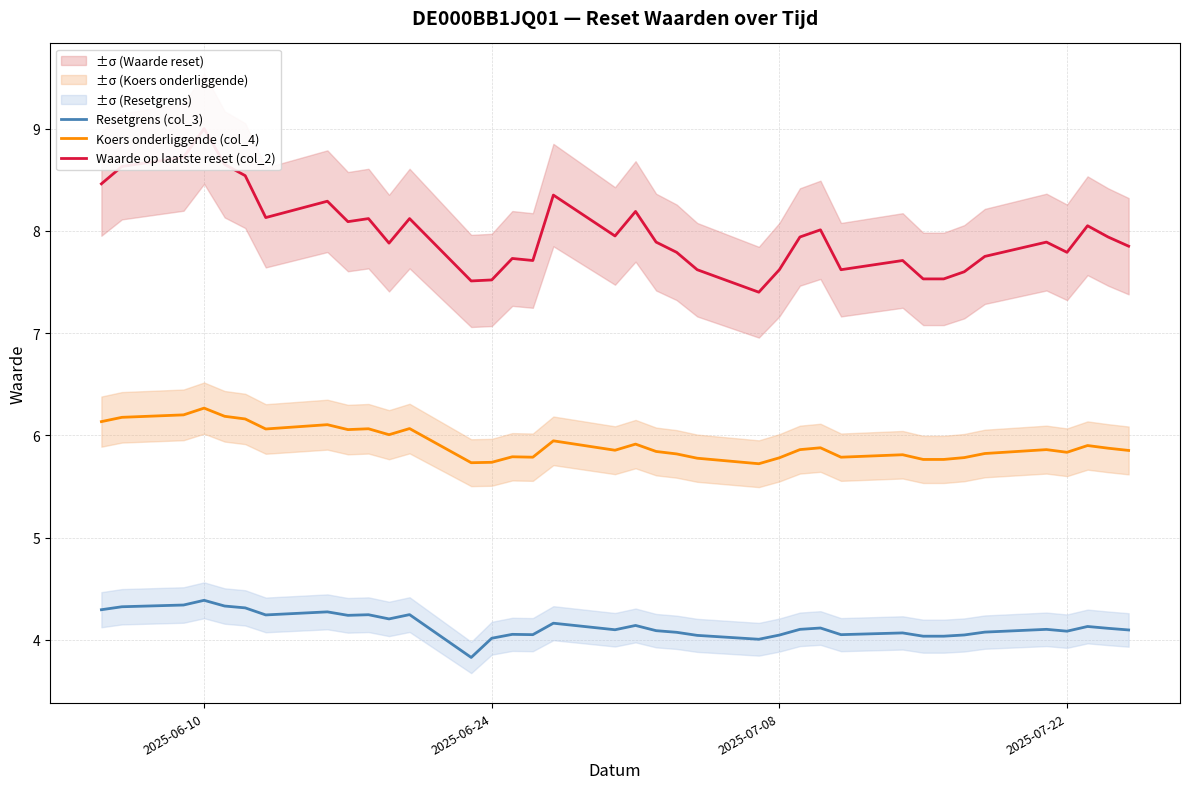

What is the difference between the maximum and minimum values in the Resetgrens (col_3) series?

0.6